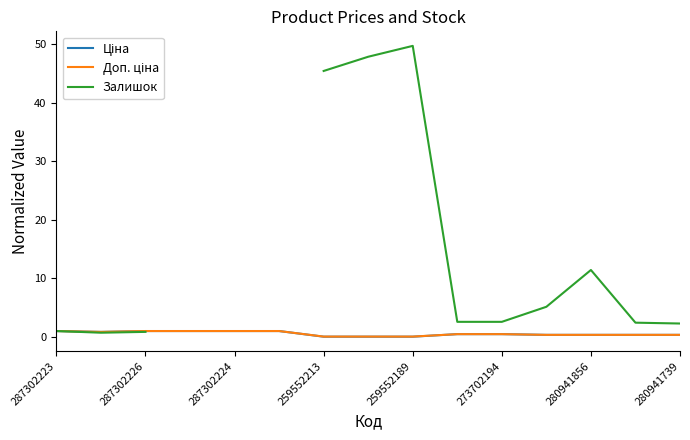

True or false: Ціна has more than 0 interior local peaks.

False